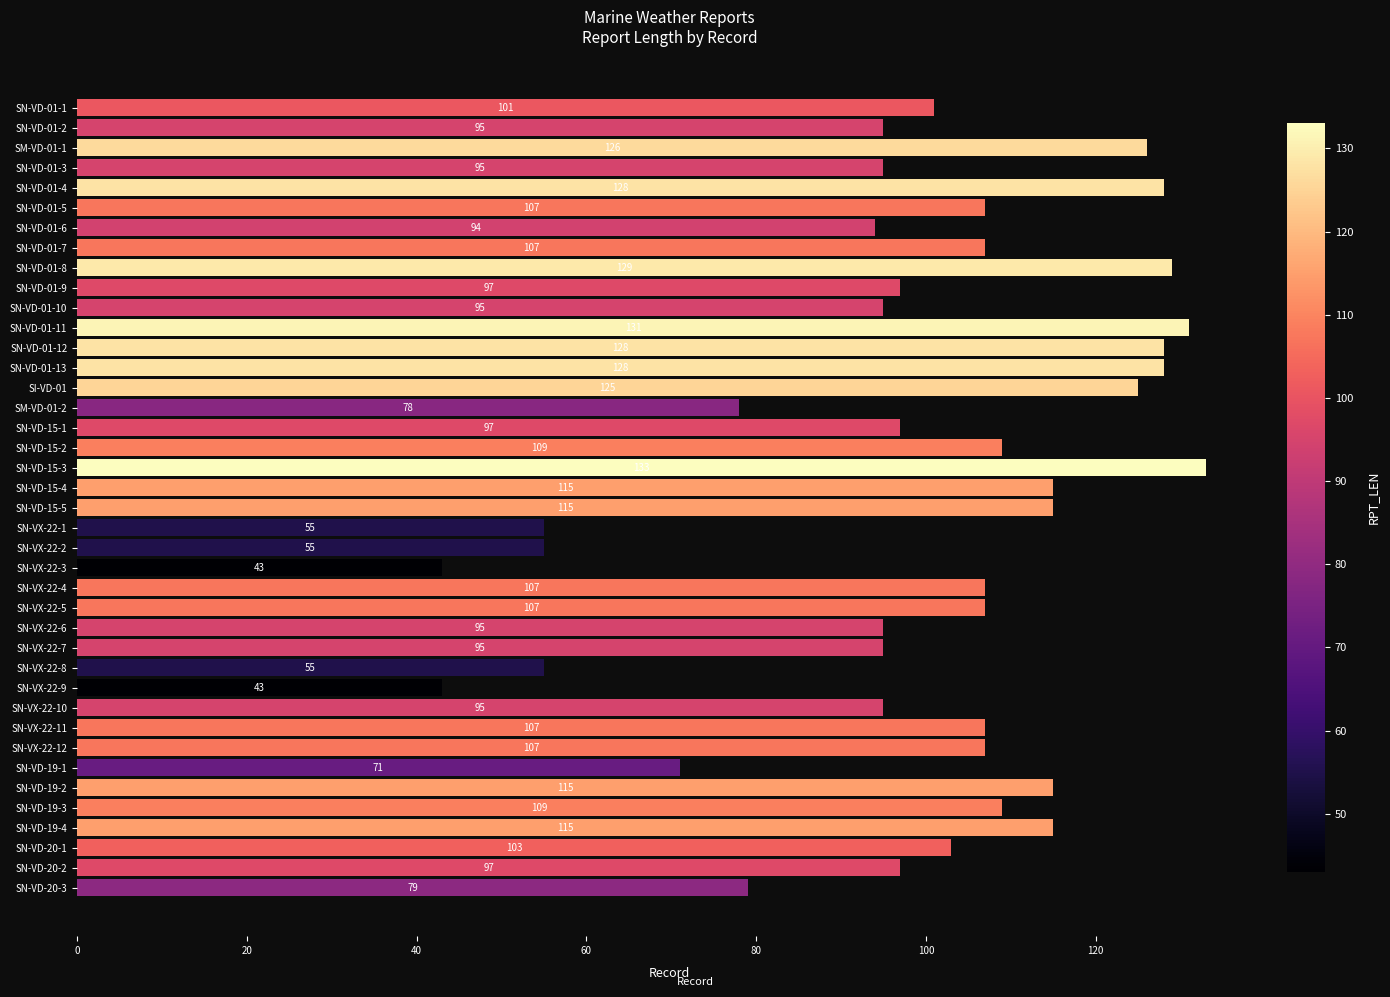

How many values are below 107?

20